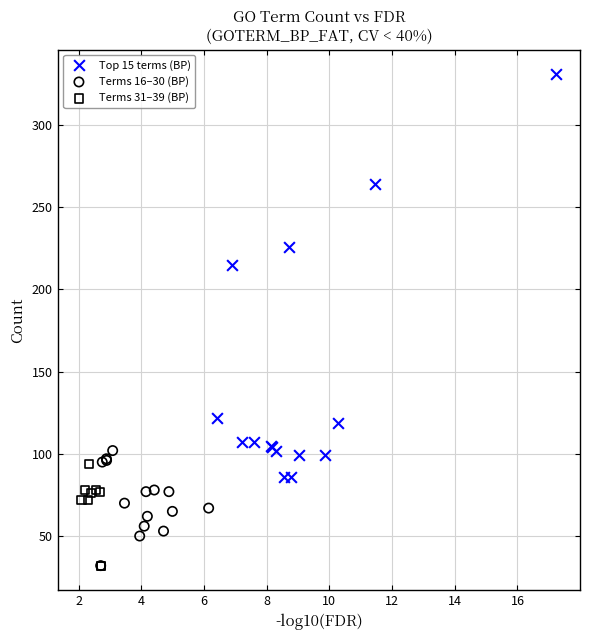

Which series reaches the maximum Y coordinate?

Top 15 terms (BP)